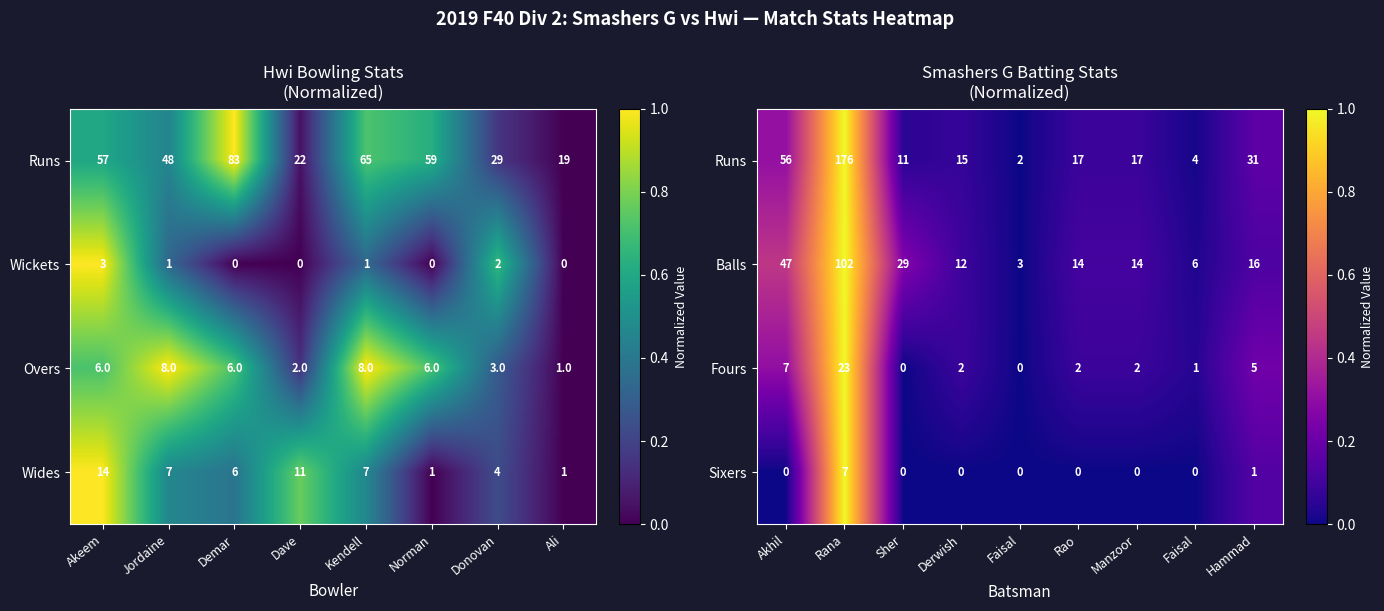

True or false: Wides has a value of 0 at Ali.

False